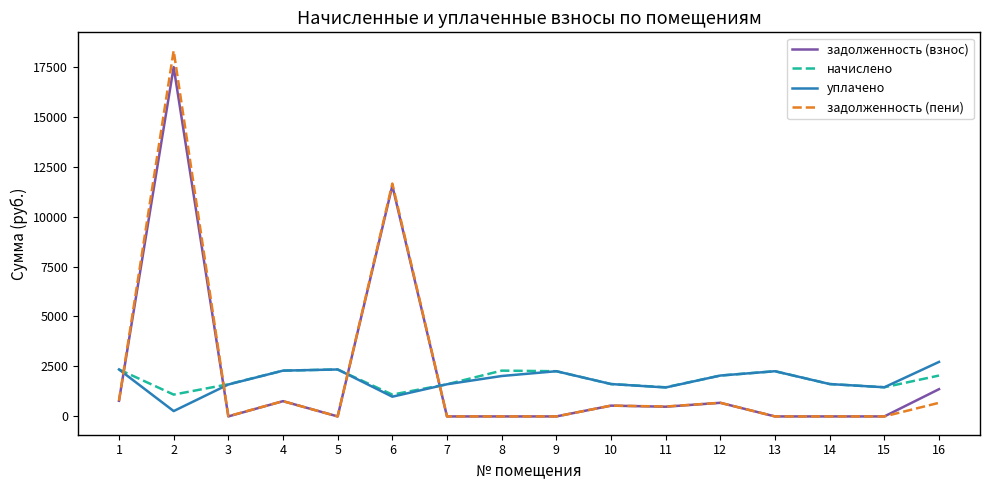

How many times do начислено and задолженность (взнос) cross each other?

4